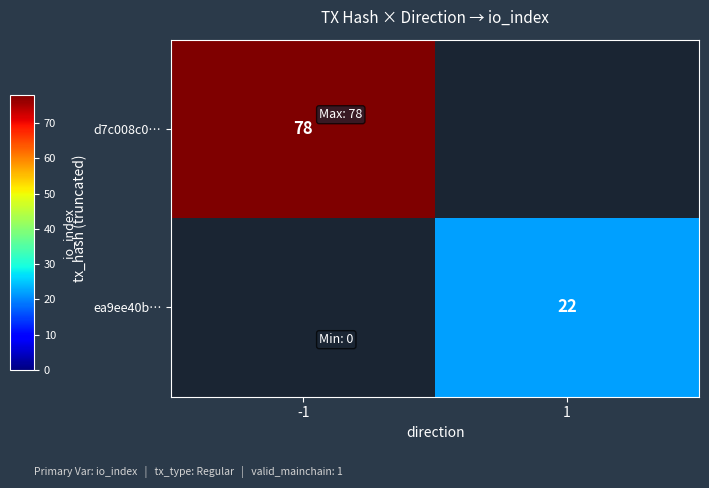

Is it true that d7c008c0… equals 78 at -1?

True